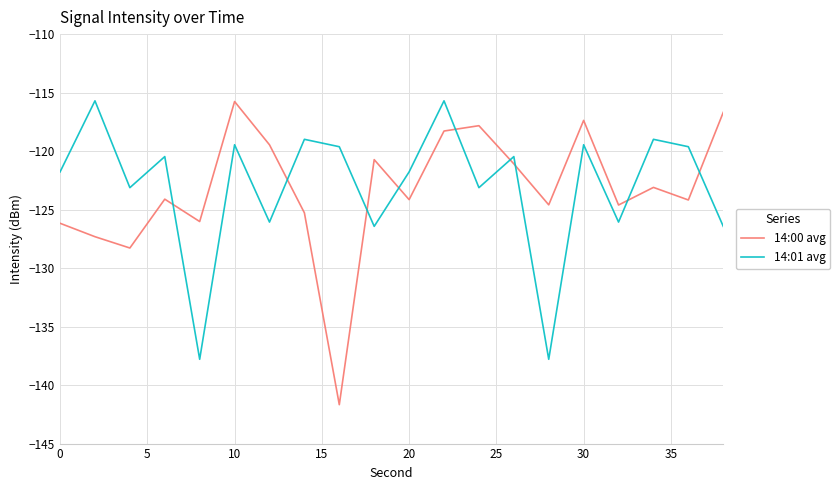

What is the minimum value for 14:01 avg?

-137.8